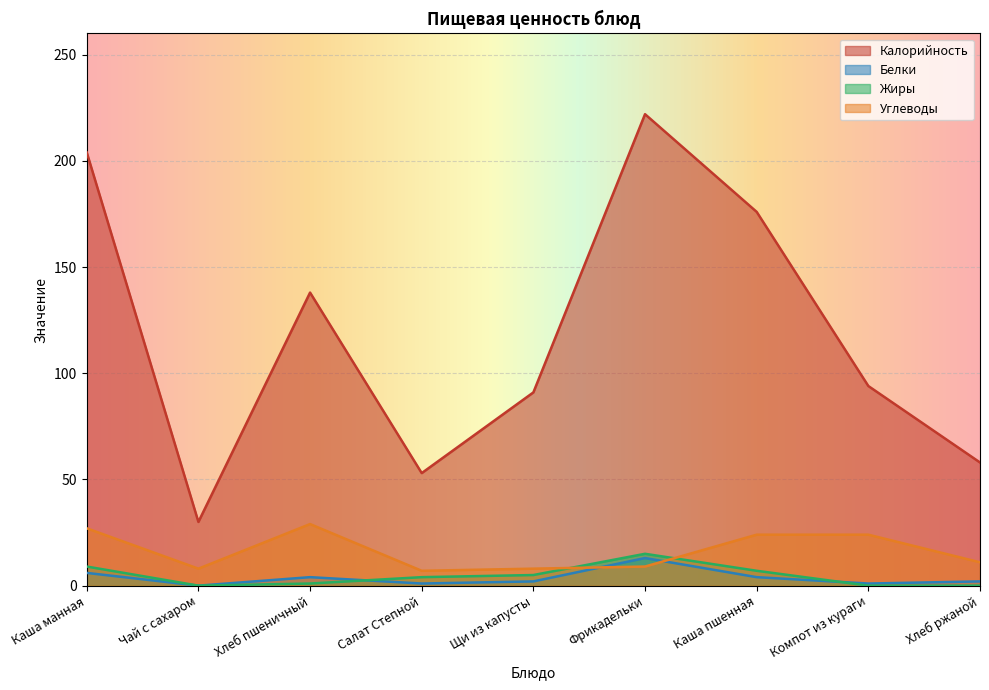

Is it true that Жиры equals 1 at Хлеб пшеничный?

True